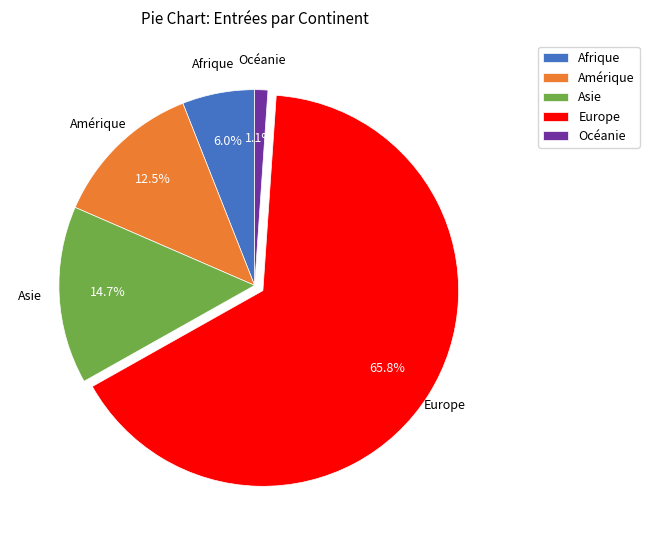

Approximately how many times larger is the value at Europe compared to Asie?

4.5